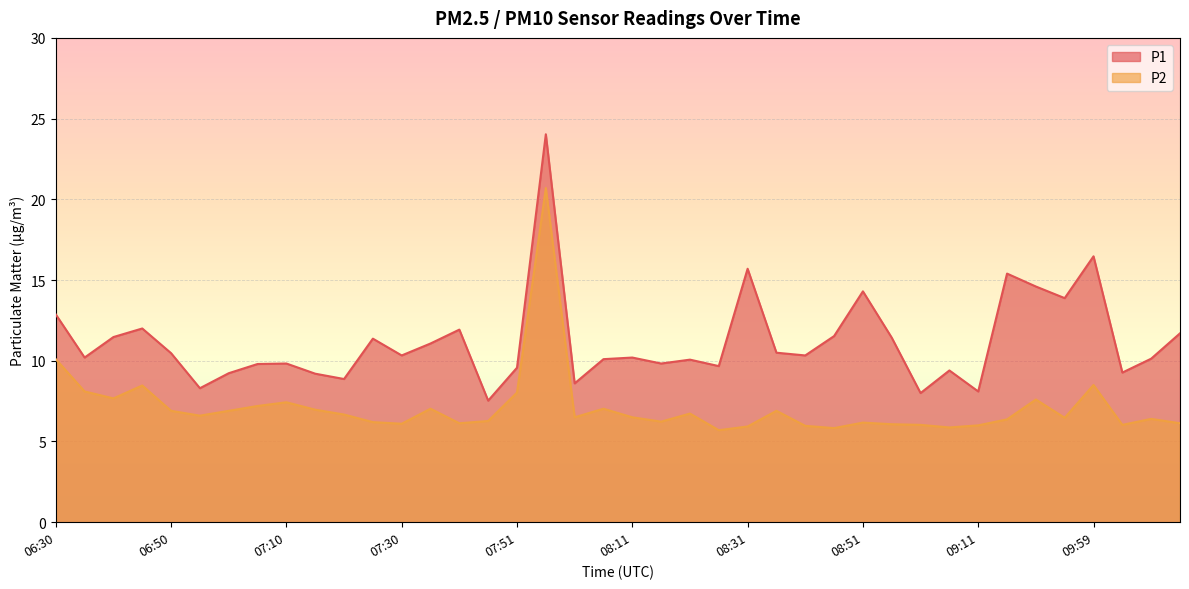

Is it true that P2 equals 6.2 at 07:25?

True